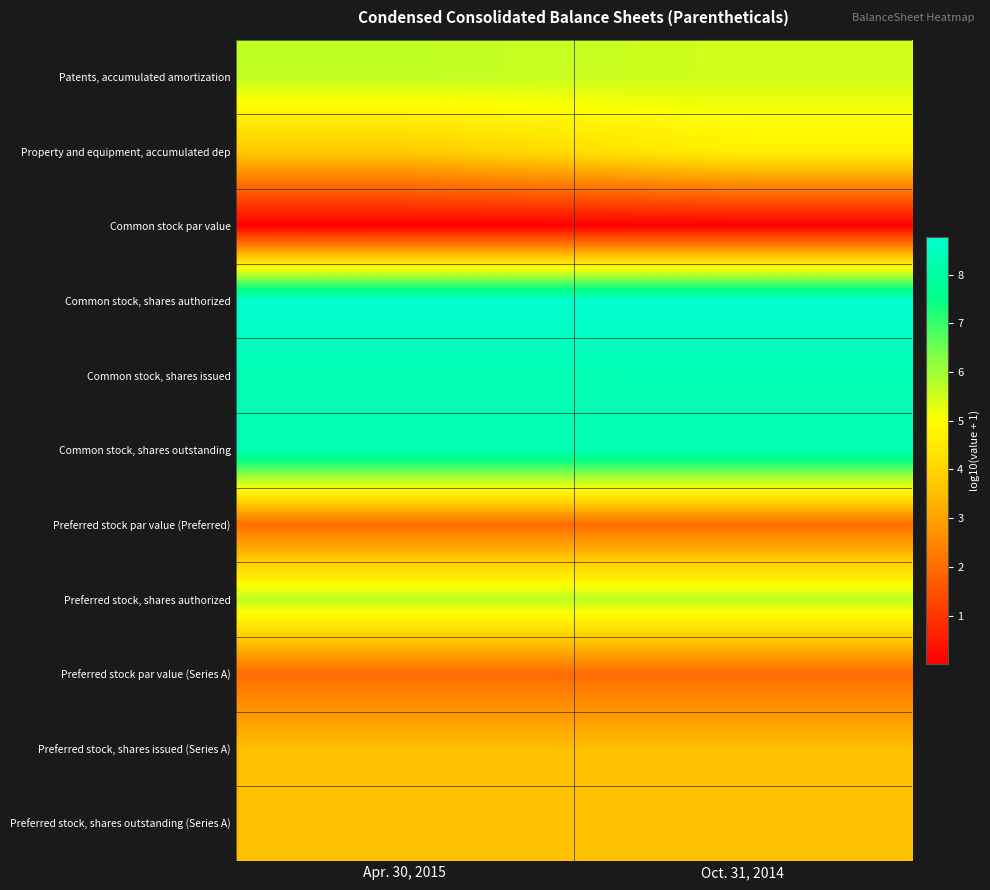

How many series are shown in this chart?

11